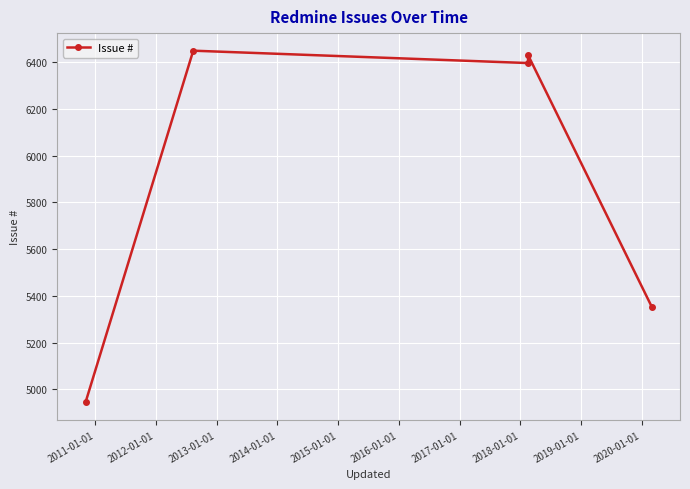

What is the average value?

5915